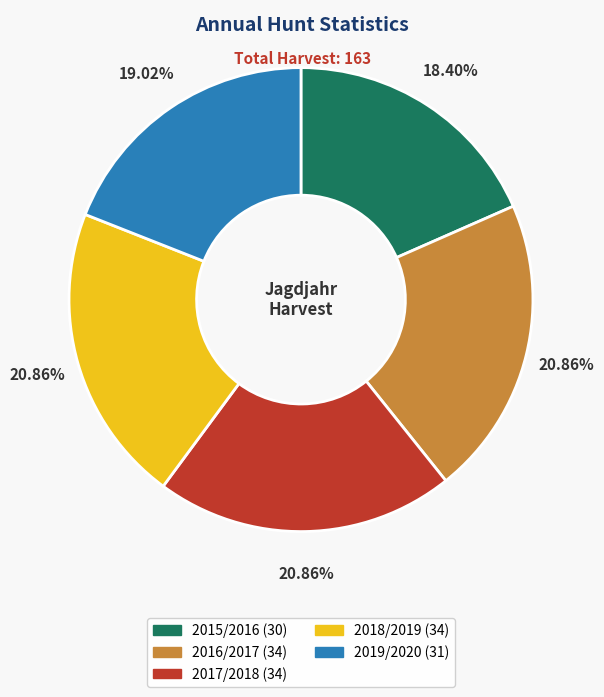

What is the ratio of the value at 2016/2017 to the value at 2017/2018?

1.0